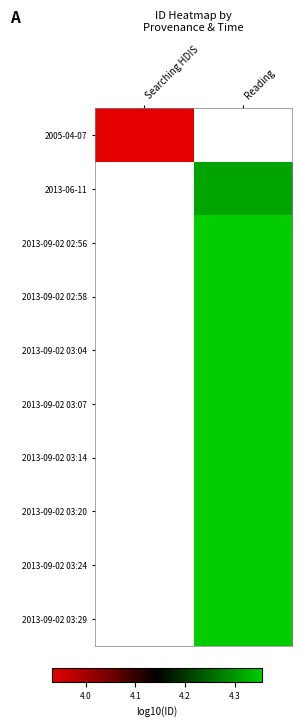

What is the maximum value for 2005-04-07?

3.9